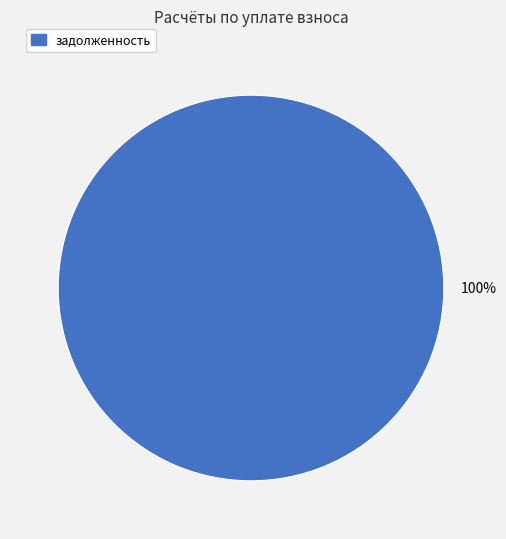

Is there a majority slice in this chart?

Yes